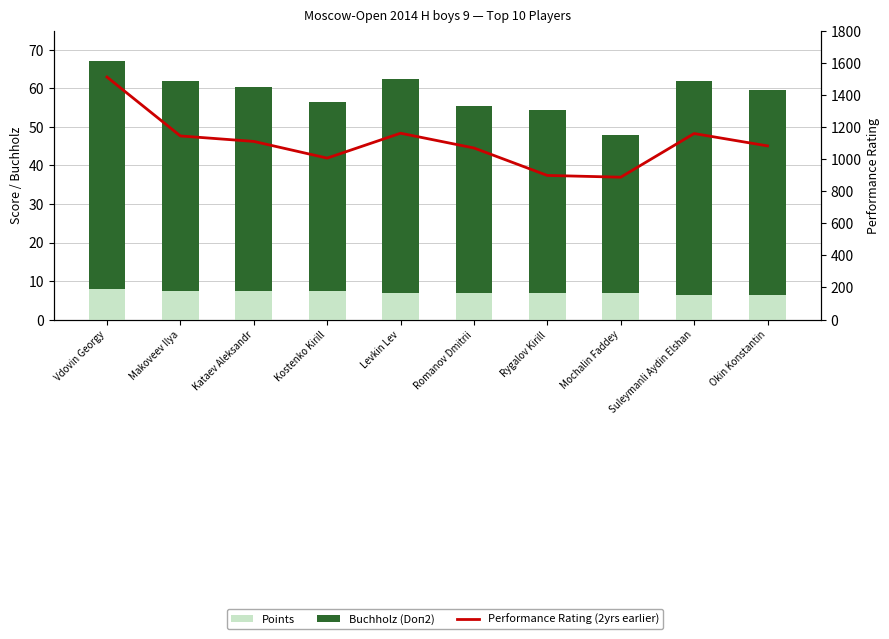

How many values in the Performance Rating (2yrs earlier) series exceed 1110?

4